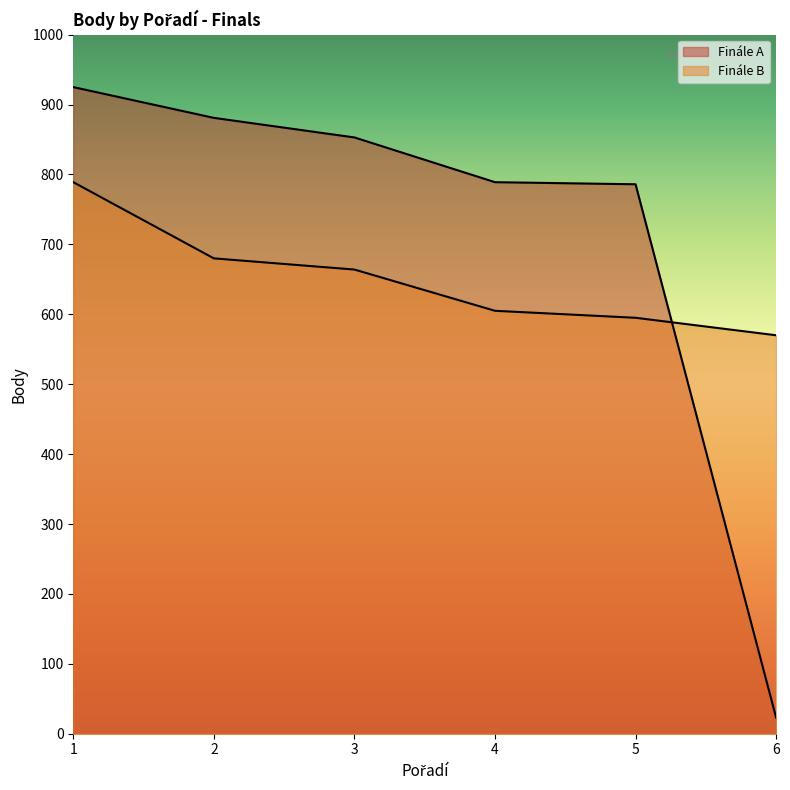

True or false: Finále A has a value of 789 at 4.

True